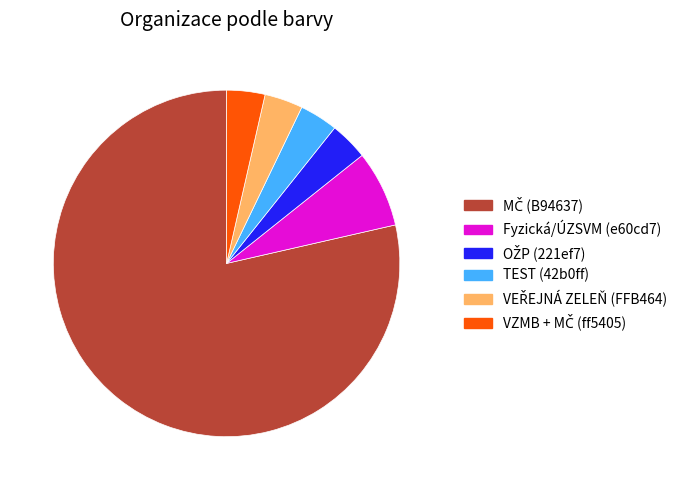

How many slices are in this pie chart?

6